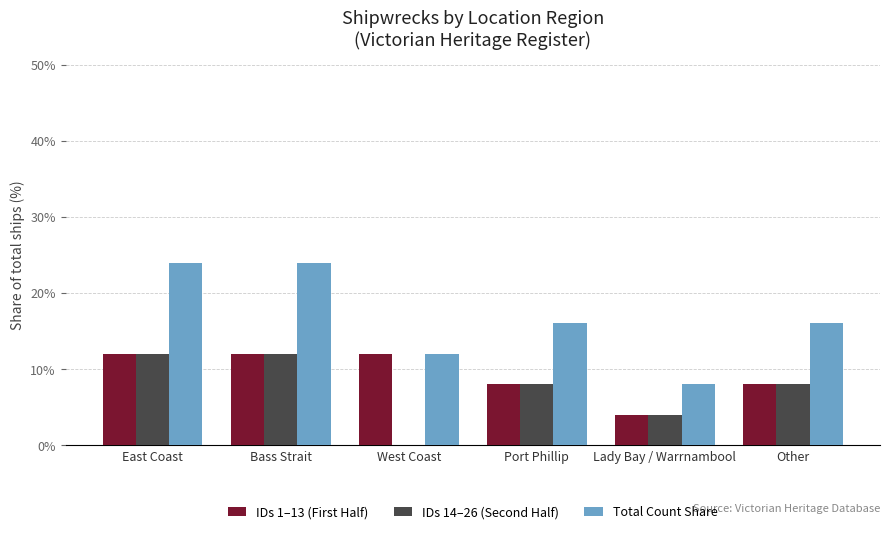

At which label does Total Count Share first exceed 16?

East Coast